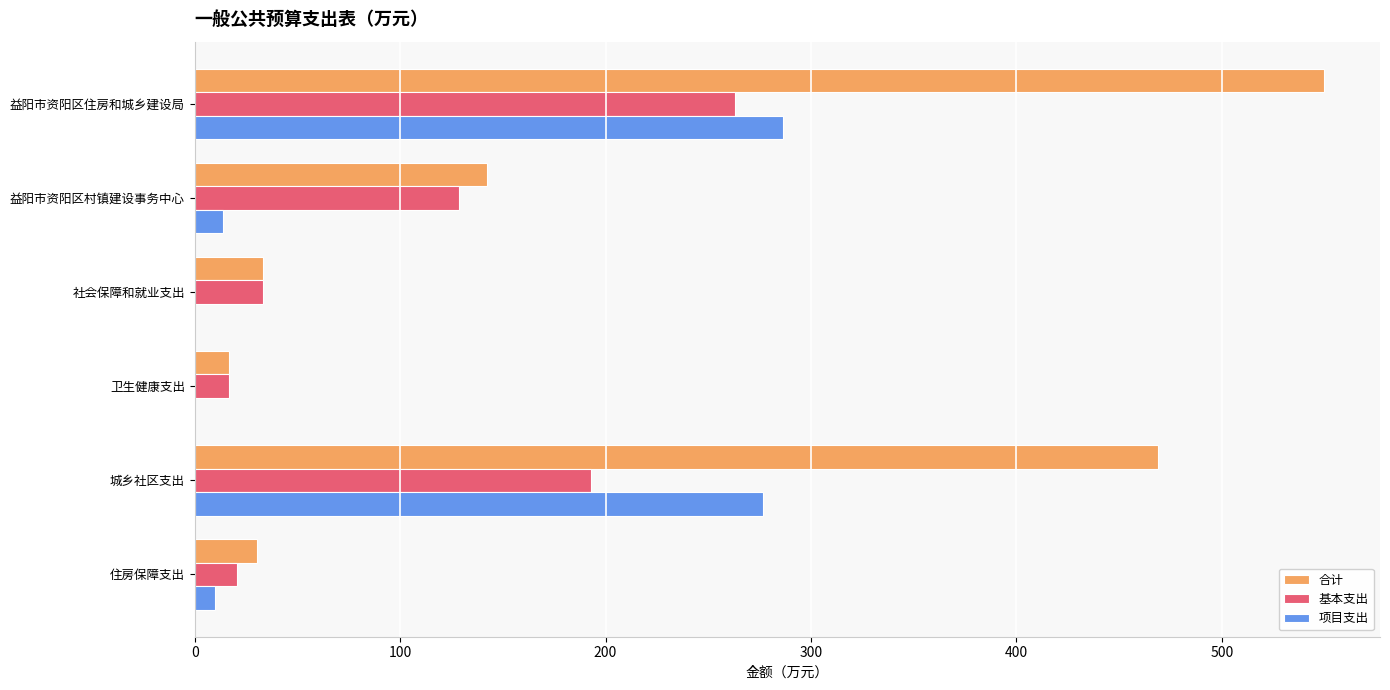

Which series has the widest spread of values?

合计